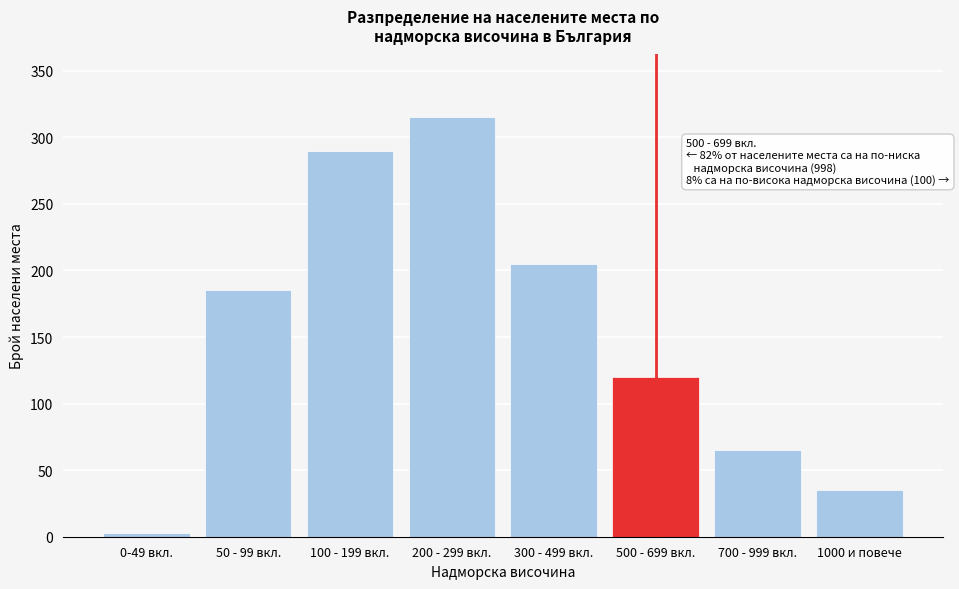

Reading left to right, transcribe all the data shown in this chart.

0-49 вкл.=3	50 - 99 вкл.=185	100 - 199 вкл.=290	200 - 299 вкл.=315	300 - 499 вкл.=205	500 - 699 вкл.=120	700 - 999 вкл.=65	1000 и повече=35